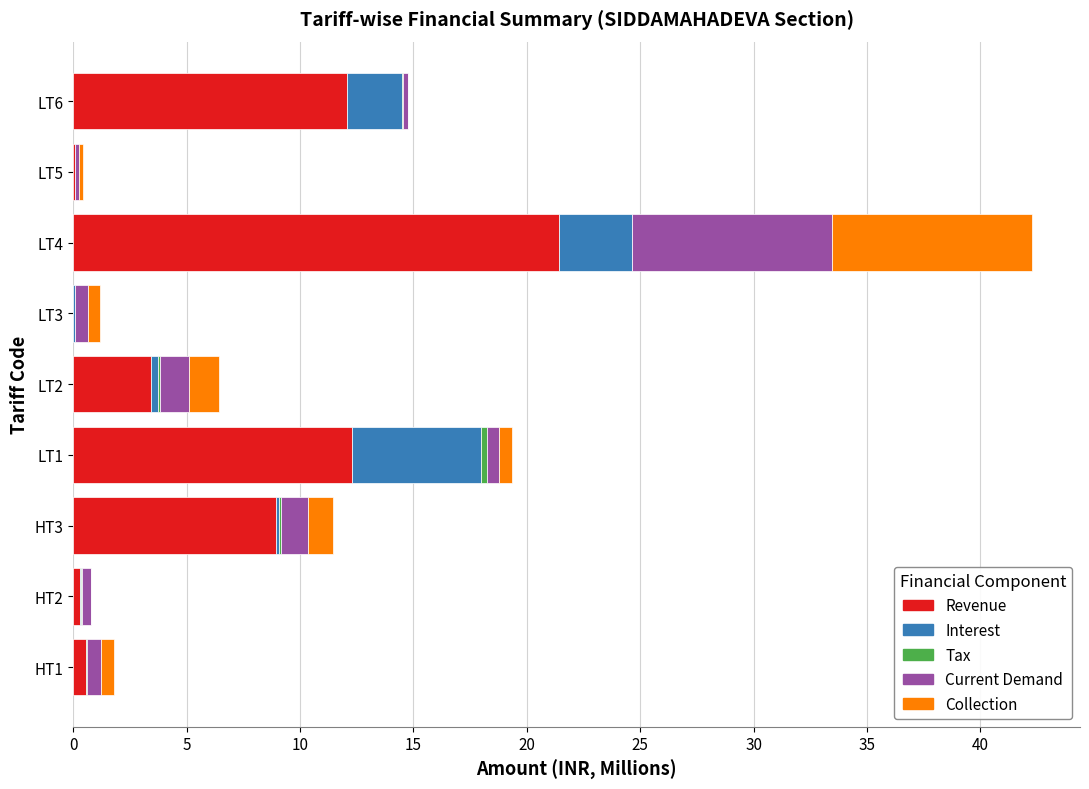

The value of Revenue at LT6 is 12.1. True or false?

True